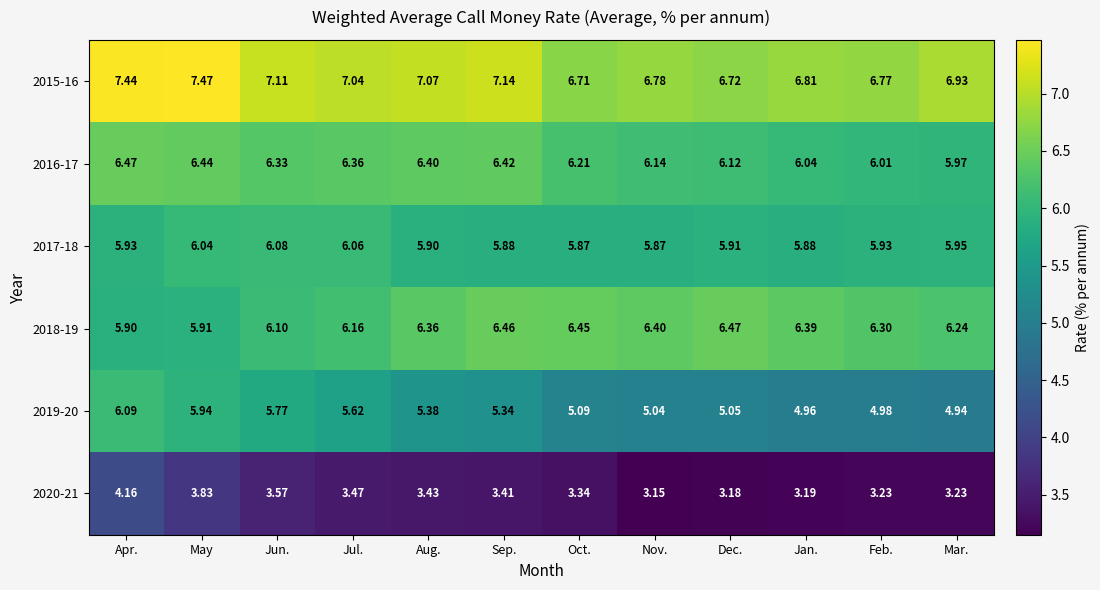

Is the value of 2019-20 at Mar. greater than the value of 2015-16 at Apr.?

No